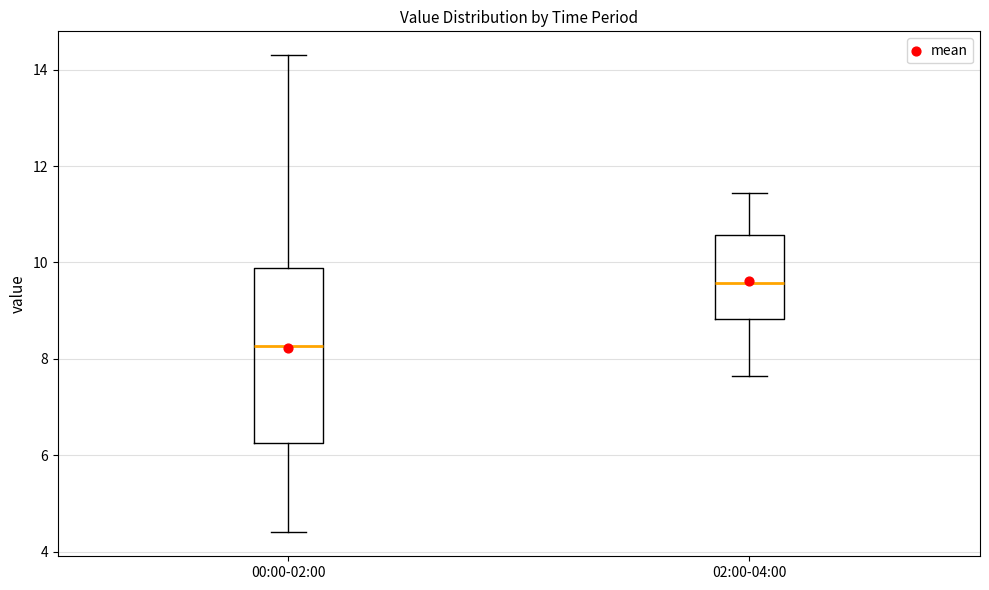

Where does the median line of the box for 00:00-02:00 sit on the y-axis? The values are not printed on the chart, so give them approximately, as read against the axis.

8.2